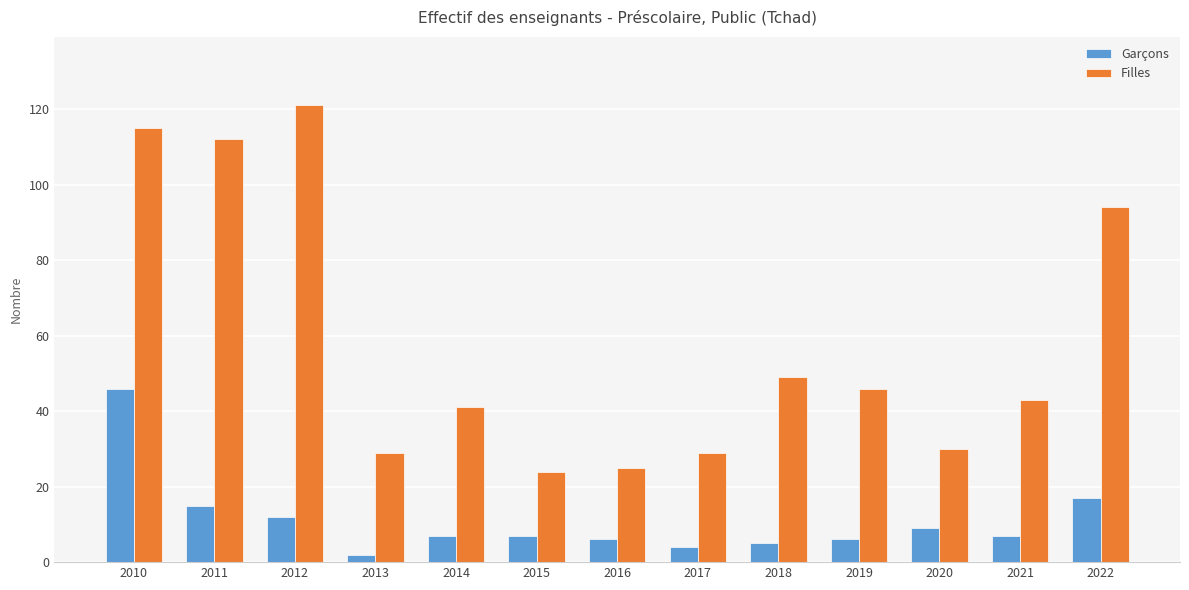

Reading left to right, what are all the values shown in this chart?

Garçons: 46	15	12	2	7	7	6	4	5	6	9	7	17
Filles: 115	112	121	29	41	24	25	29	49	46	30	43	94